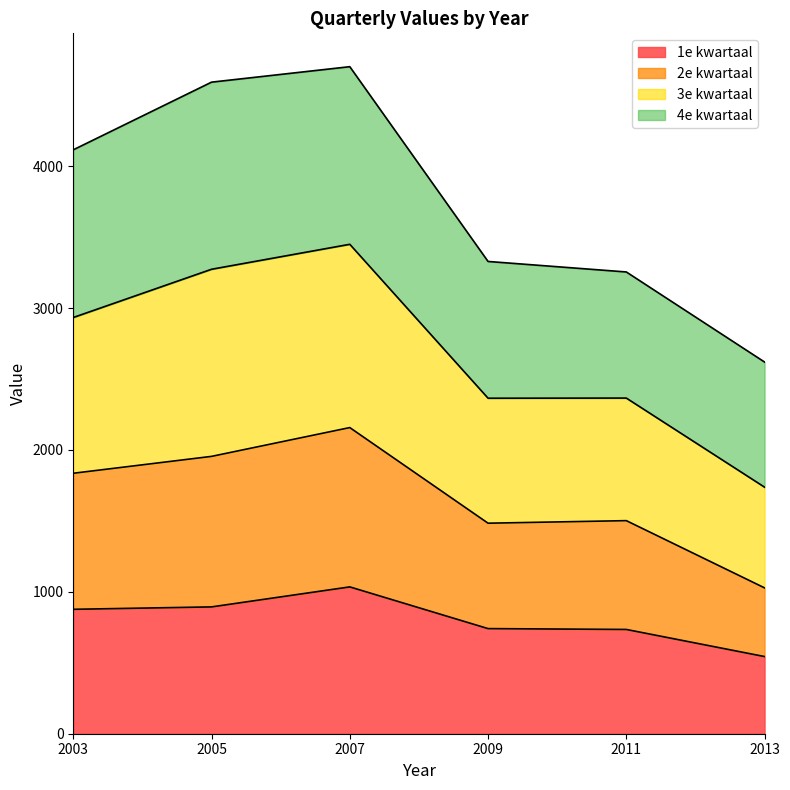

The 1e kwartaal series shows 1035 at 2007. True or false?

True